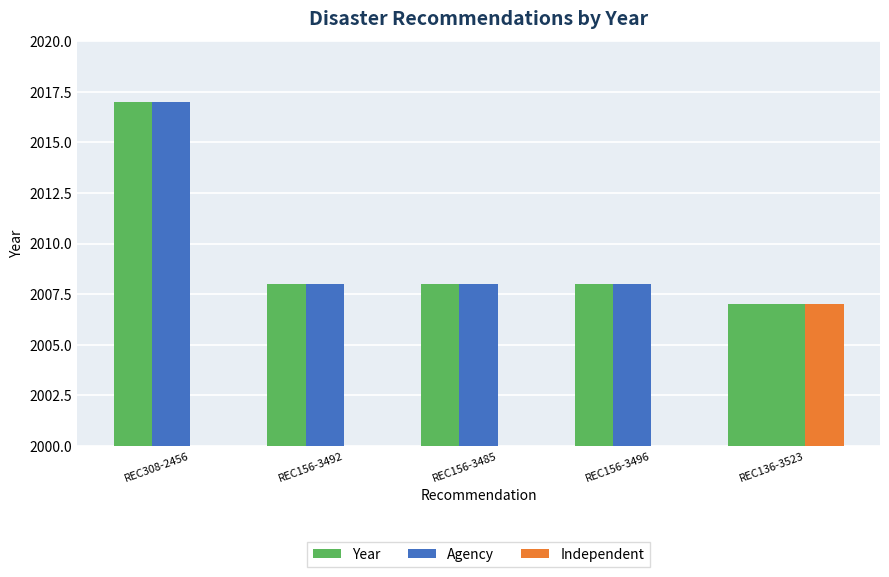

True or false: Independent has a value of -1243 at REC156-3485.

False